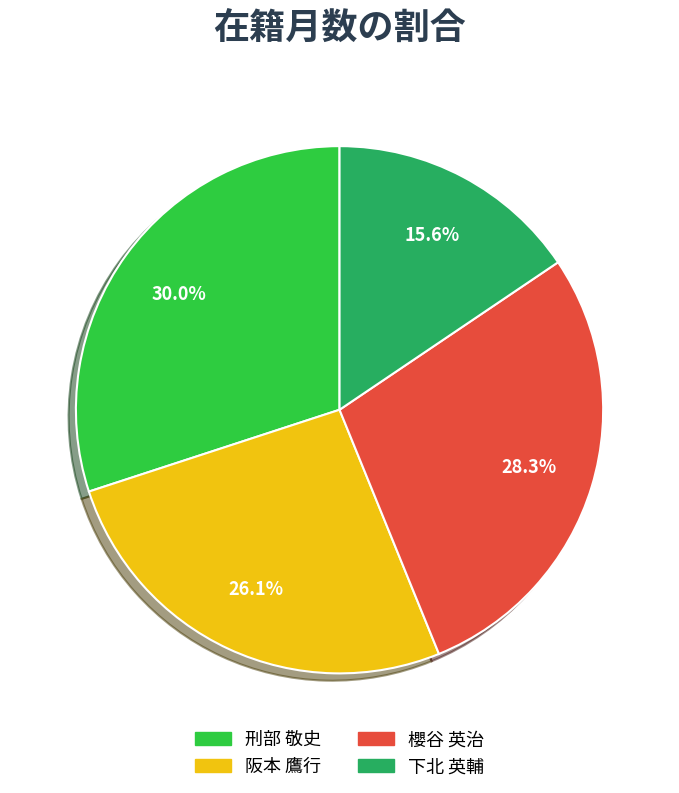

Between 下北 英輔 and 刑部 敬史, which is larger?

刑部 敬史